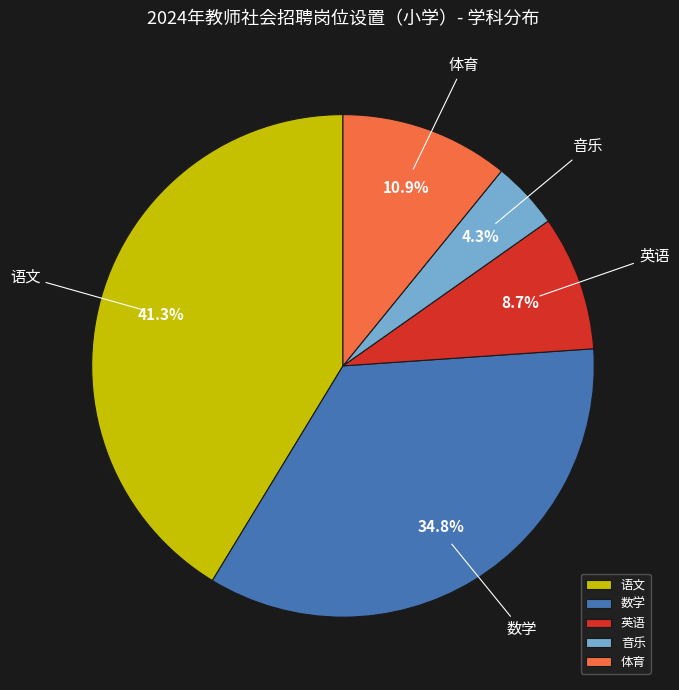

What is the total percentage of 体育 and 数学?

45.7%